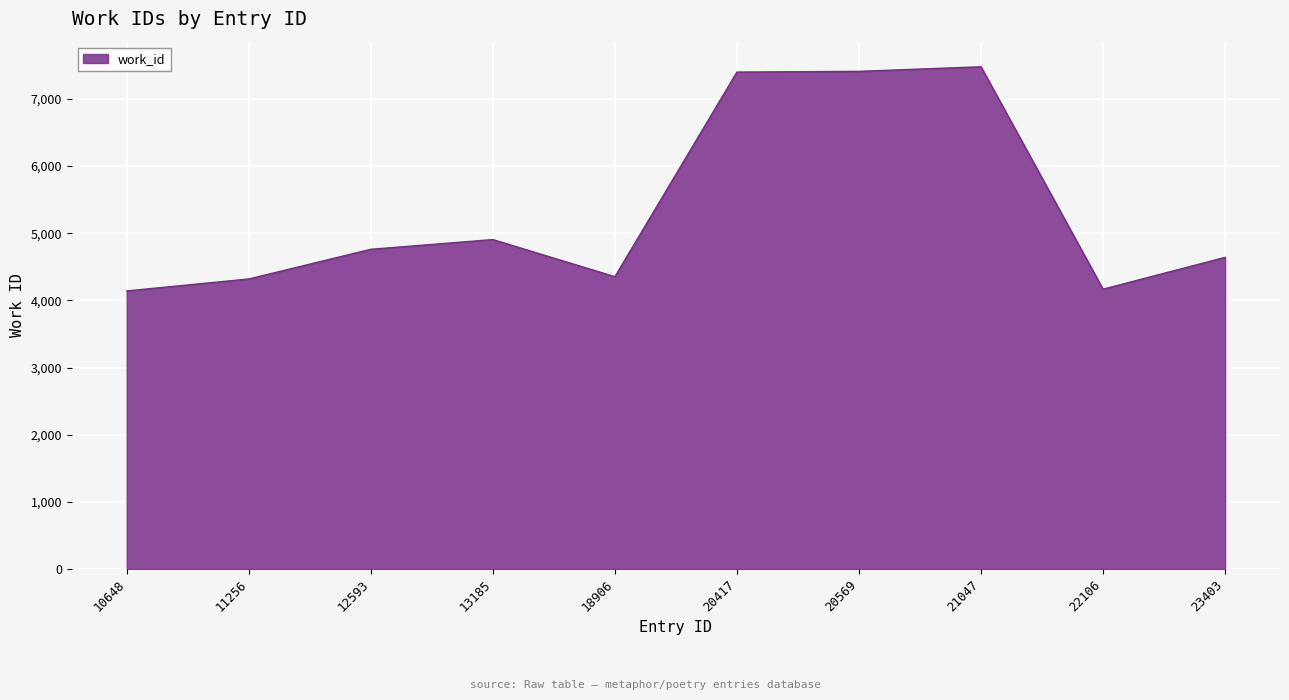

Read the value at 21047.

7479